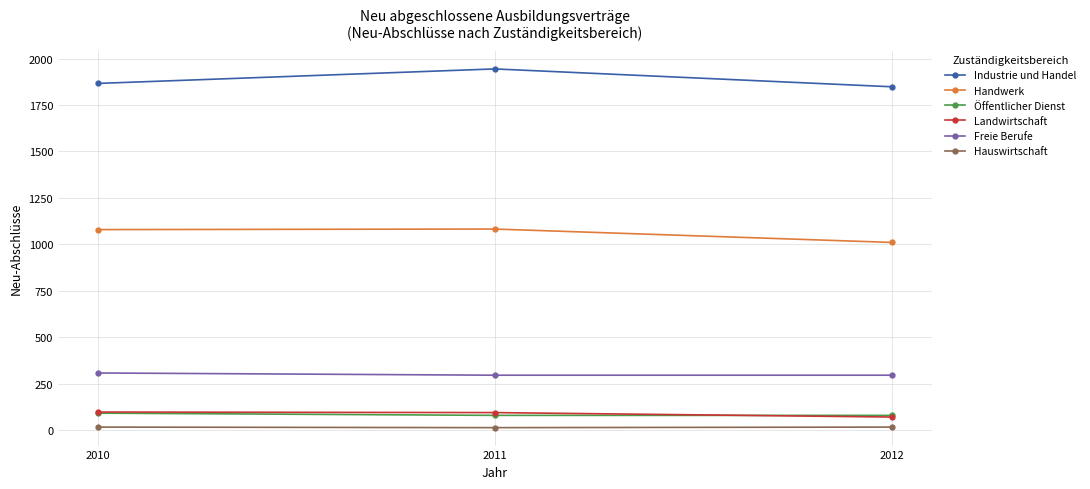

Is it true that Handwerk equals 608 at 2011?

False